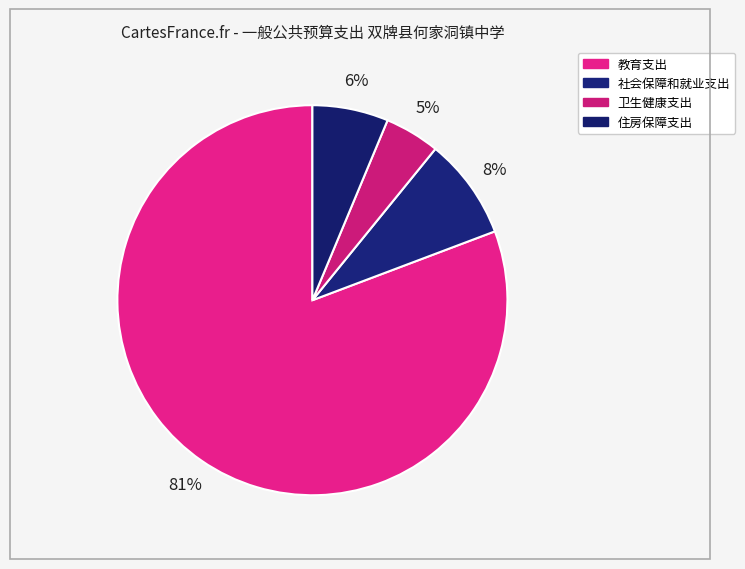

Combined, what portion of the pie is 社会保障和就业支出 and 住房保障支出?

14.7%